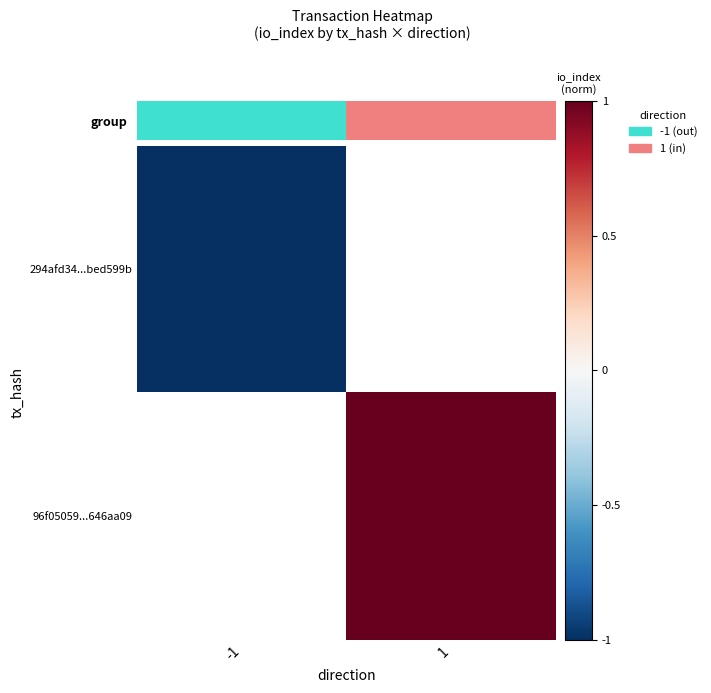

Is the value of 96f05059...646aa09 at -1 greater than the value of 294afd34...bed599b at -1?

No